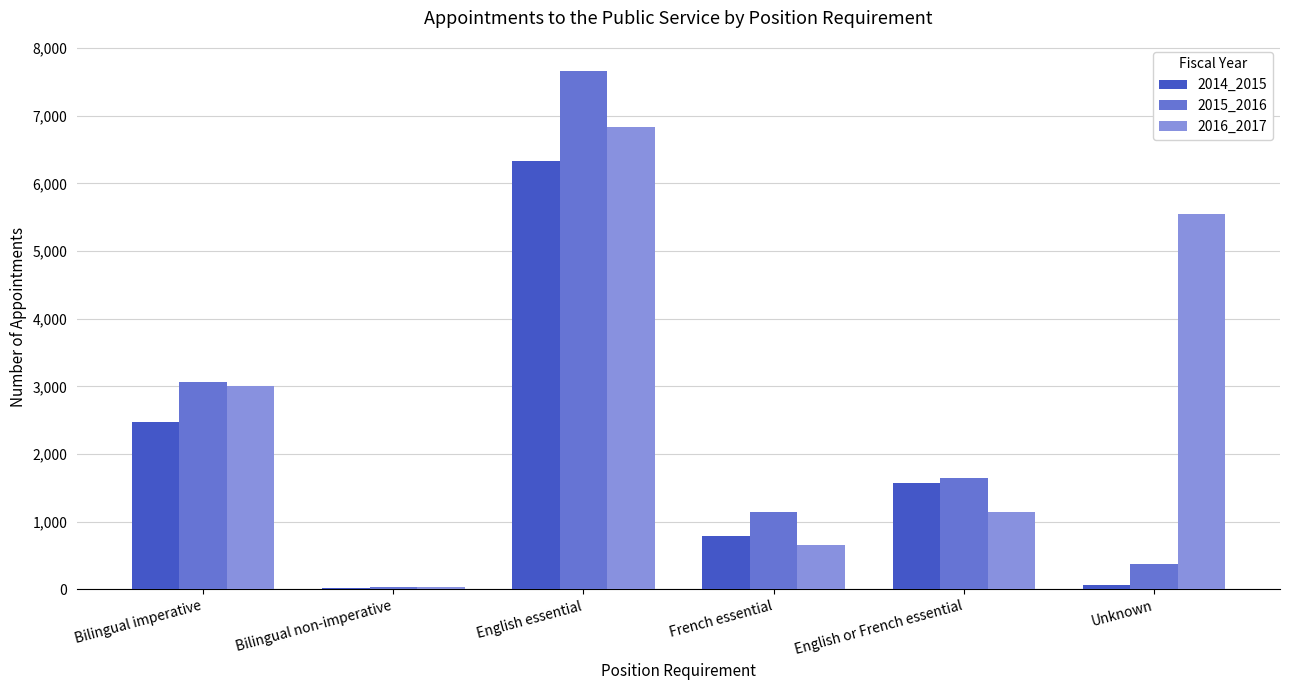

What is the difference between the 2016_2017 values at English or French essential and English essential?

5683